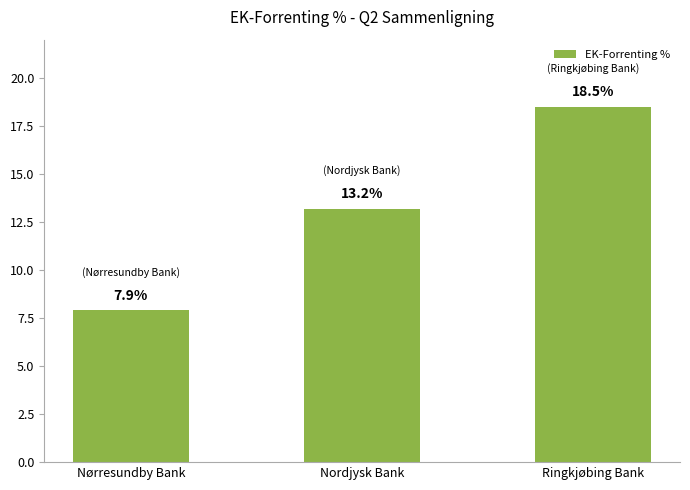

True or false: the data shows 18.5 at Ringkjøbing Bank.

True